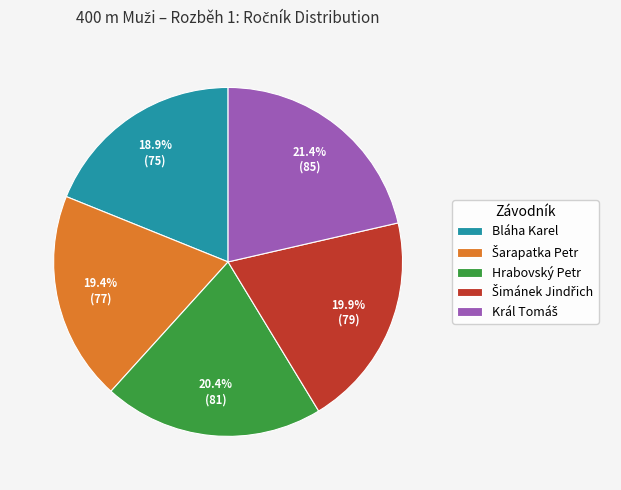

Is Bláha Karel the majority of the pie?

No